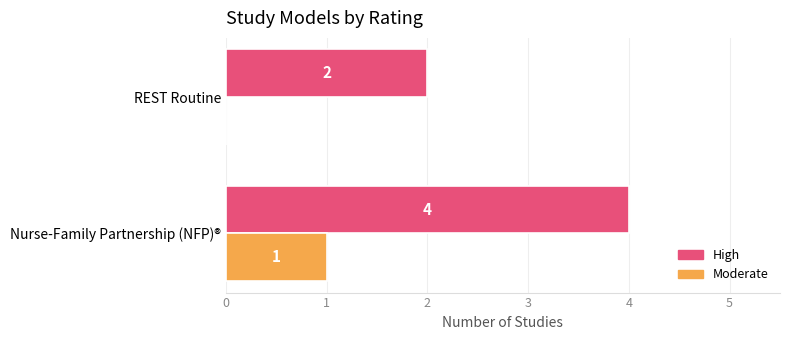

What is the greatest value displayed?

4